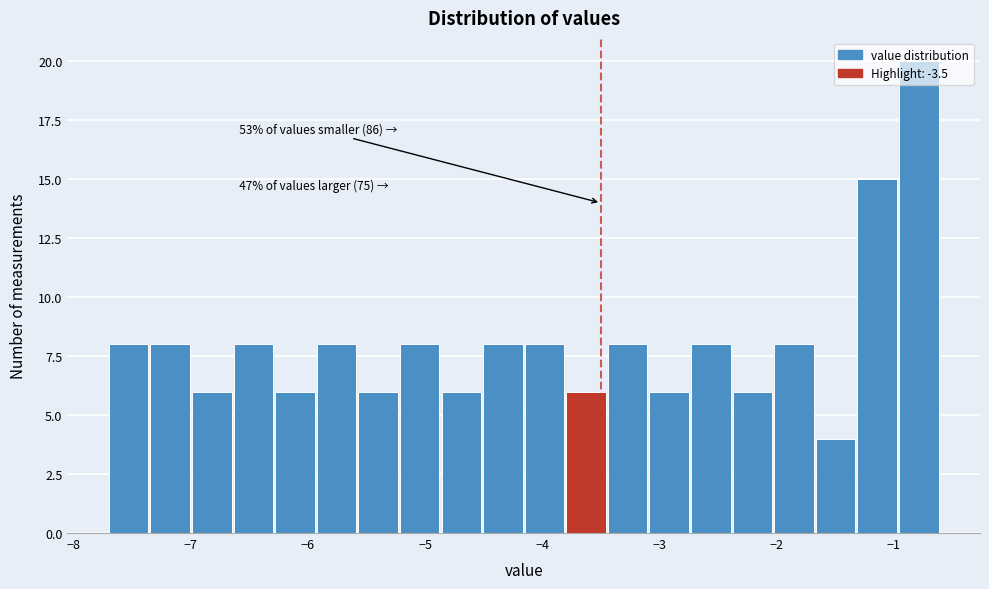

Around what value on the x-axis is the tallest bar? Give the approximate position of its centre, as read against the axis.

-0.8